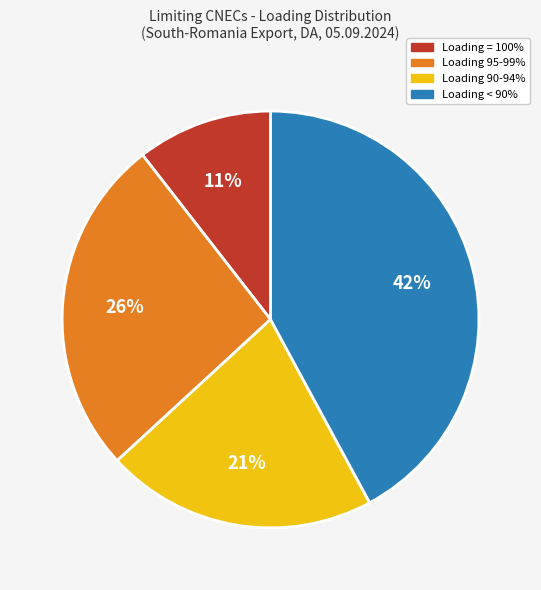

Is there any slice that represents more than half of the pie?

No